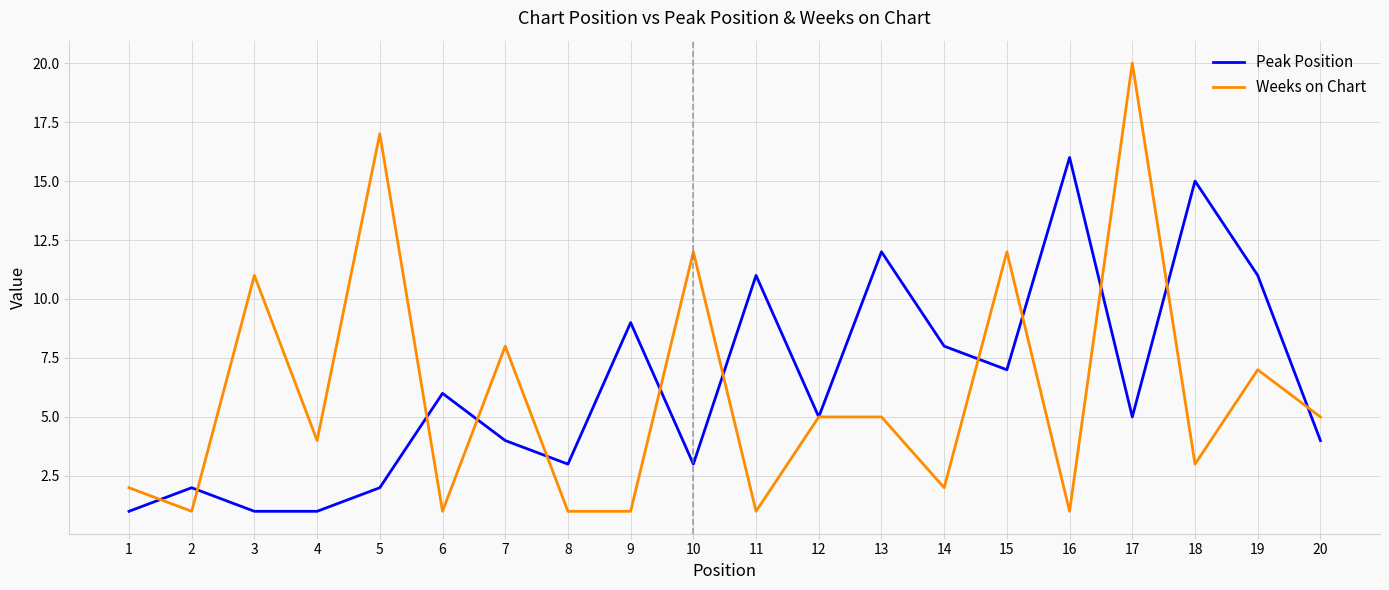

Rank the series by their average value, from highest to lowest.

Peak Position, Weeks on Chart